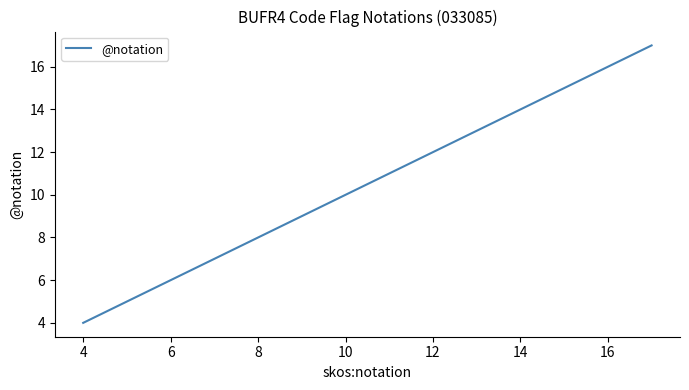

What is the smallest value displayed?

4